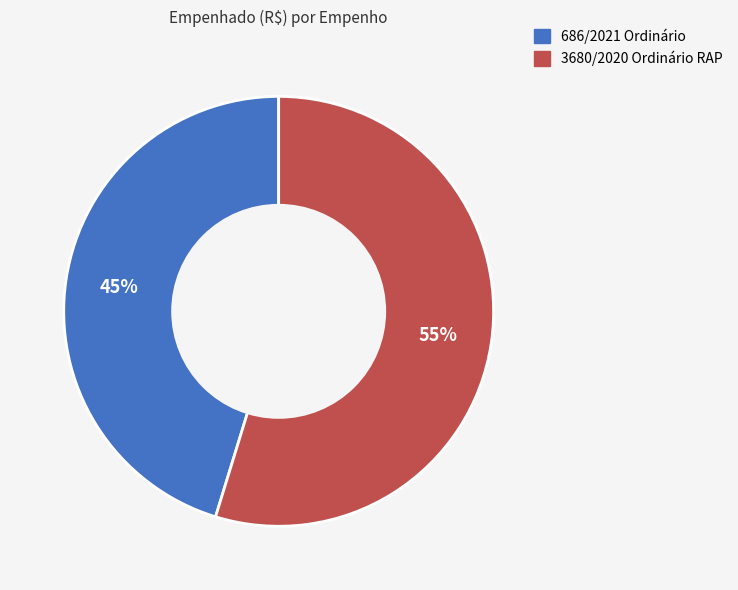

Does 686/2021 Ordinário represent more than half of the total?

No